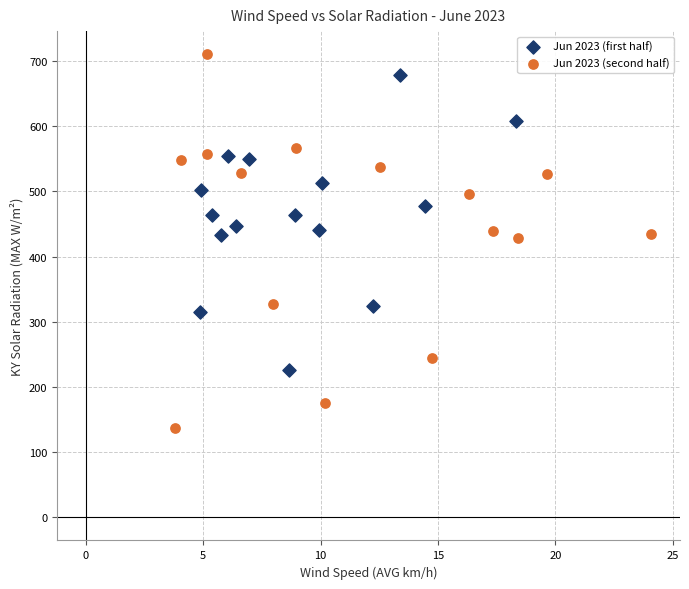

Which series has the largest Y range (max minus min)?

Jun 2023 (second half)